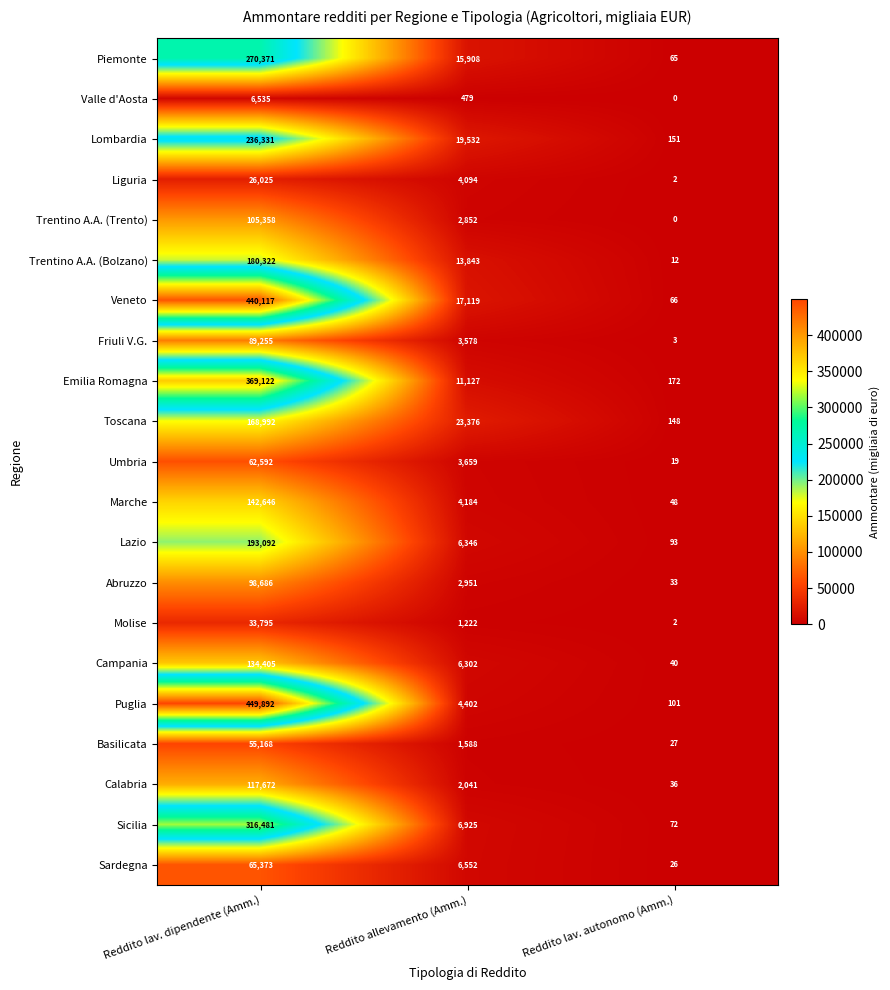

At Reddito allevamento (Amm.), list the series in order from largest to smallest.

Toscana, Lombardia, Veneto, Piemonte, Trentino A.A. (Bolzano), Emilia Romagna, Sicilia, Sardegna, Lazio, Campania, Puglia, Marche, Liguria, Umbria, Friuli V.G., Abruzzo, Trentino A.A. (Trento), Calabria, Basilicata, Molise, Valle d'Aosta